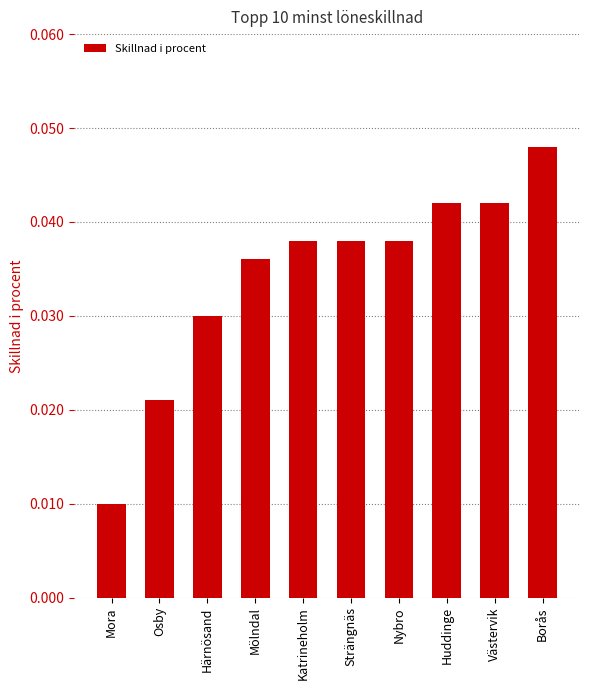

How many data points does each series have?

10